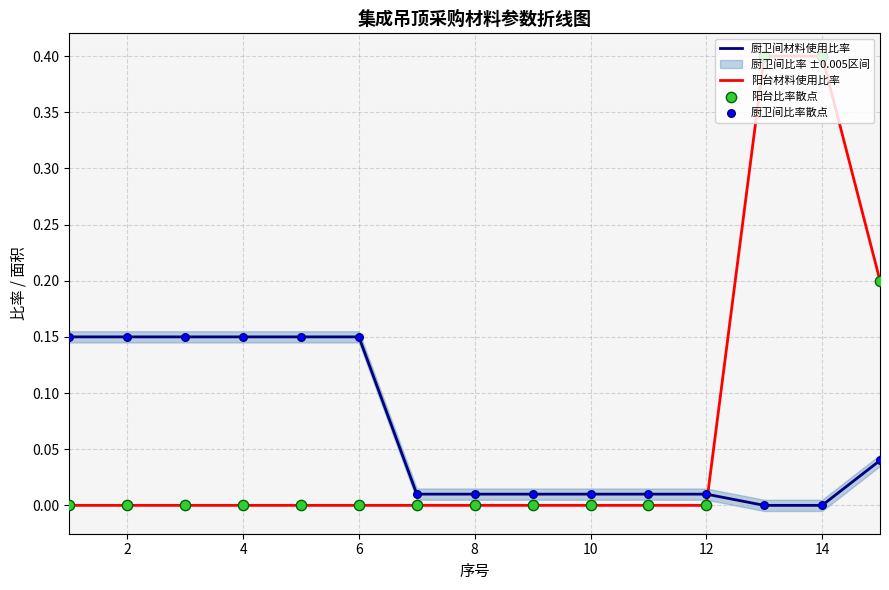

Which series has the widest spread of Y values?

阳台材料使用比率